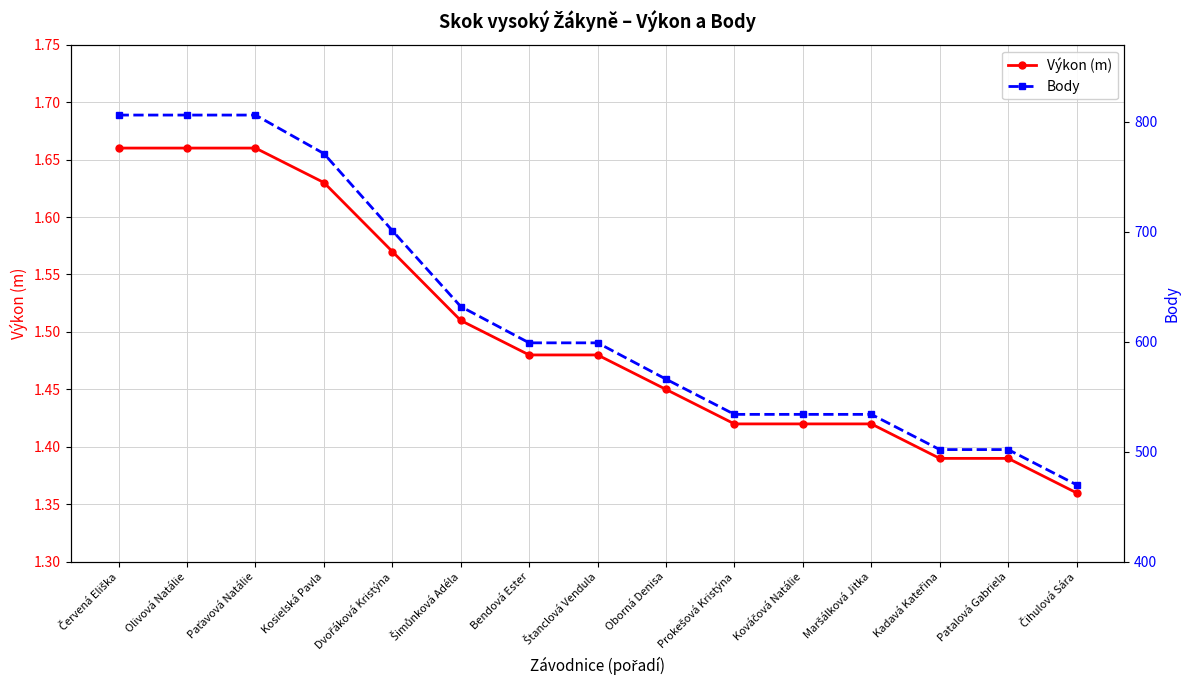

True or false: Výkon (m) has a value of 0.7 at Bendová Ester.

False